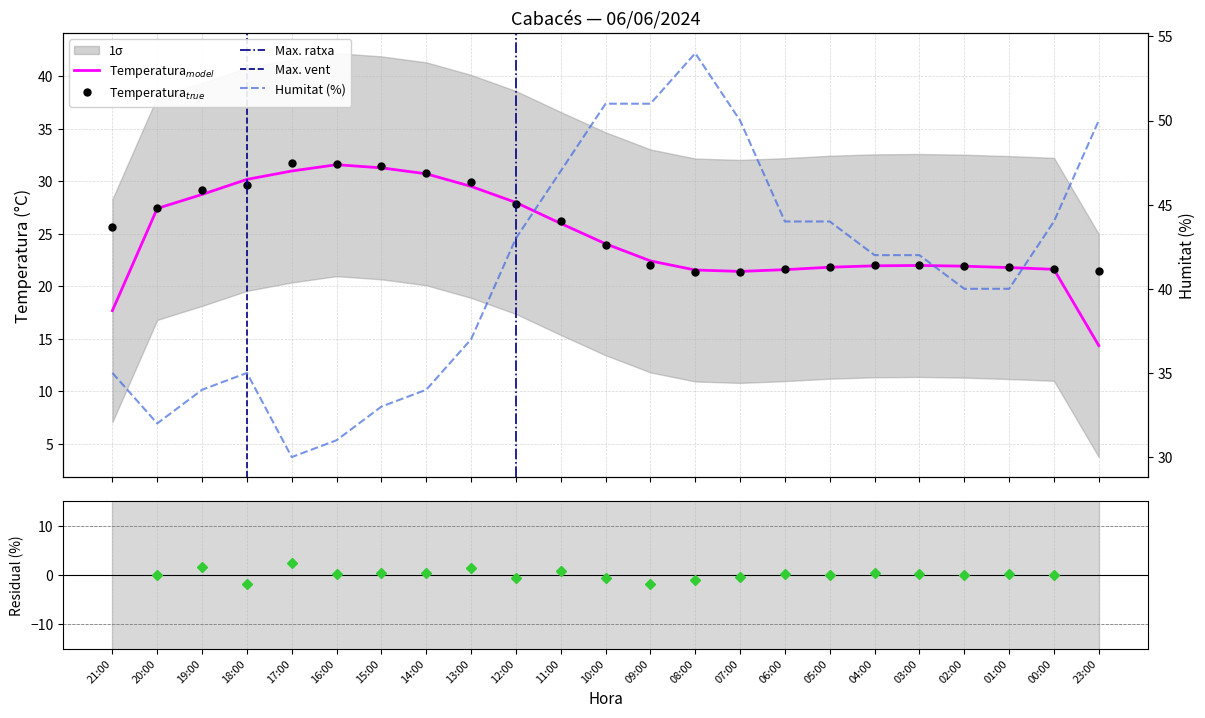

What is the maximum value for Temperatura (°C)?

31.7